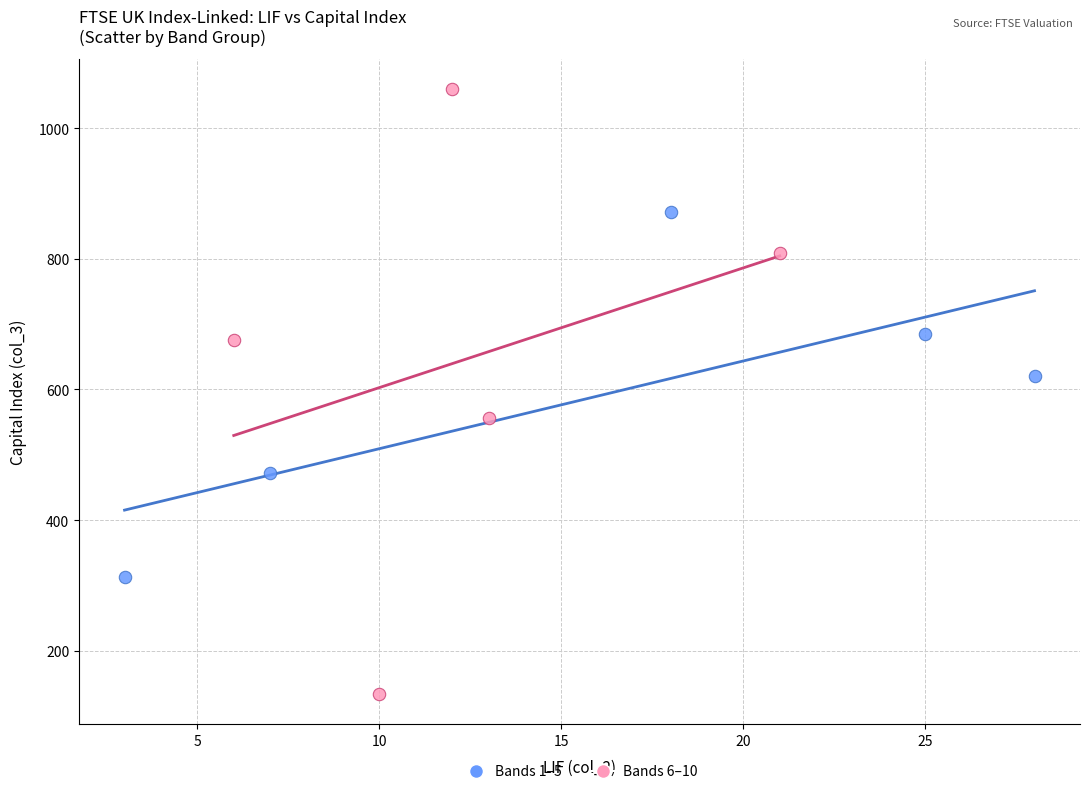

Which series contains the lowest Y value?

Bands 6–10